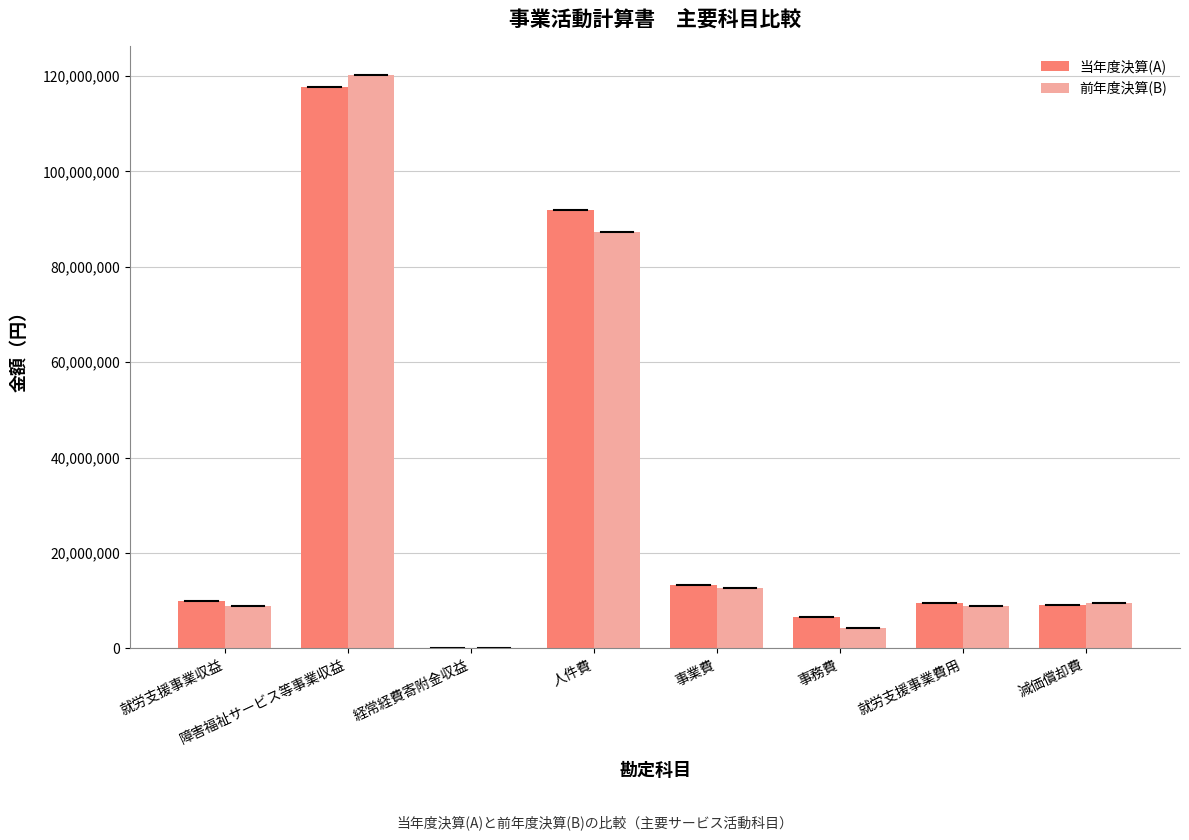

Where is 前年度決算(B) nearest to the value 60100940?

人件費